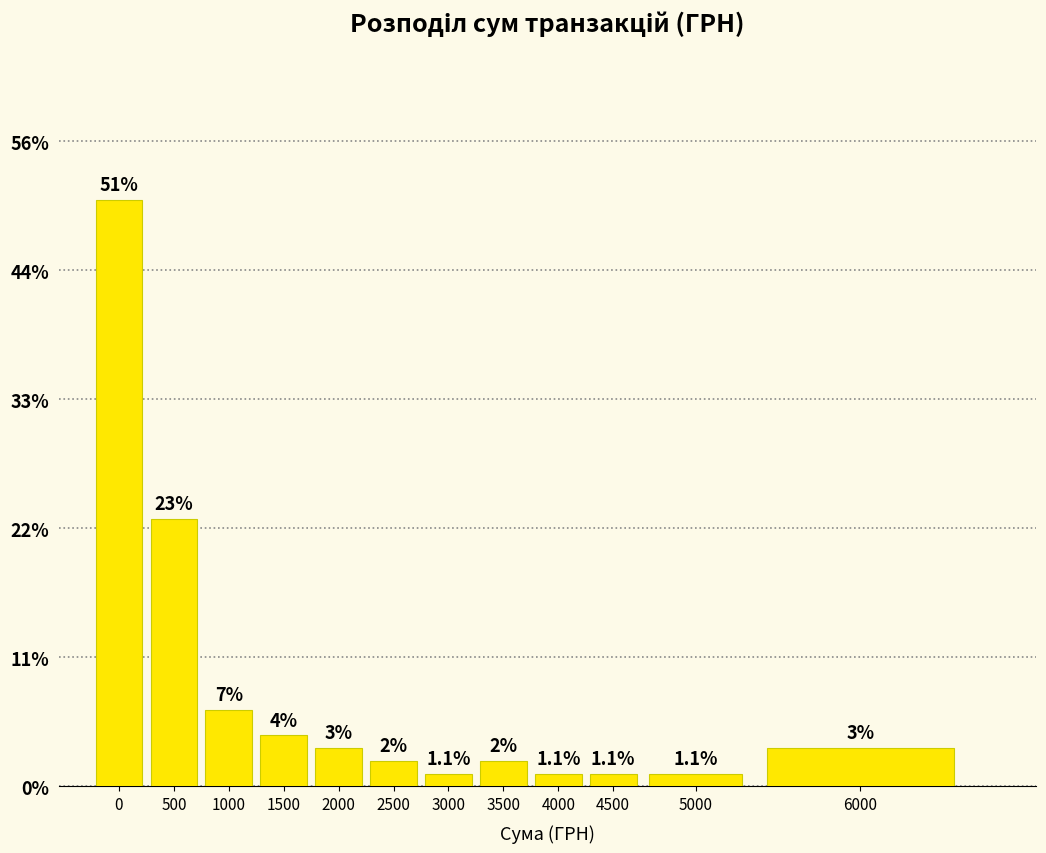

Does the chart contain any negative values?

No